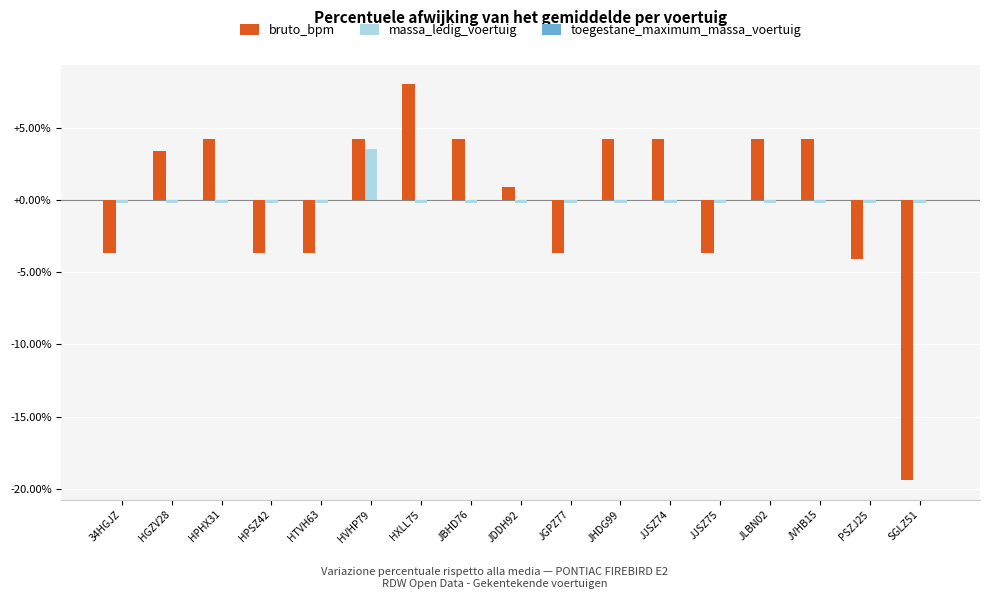

Are the bars horizontal?

No